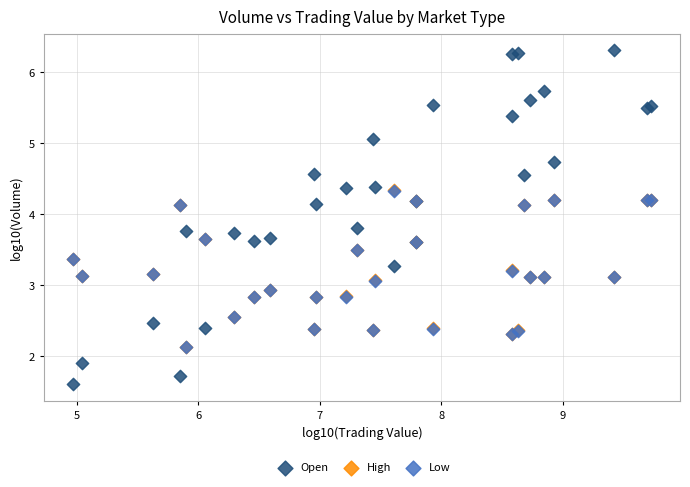

Which series contains the lowest Y value?

Open